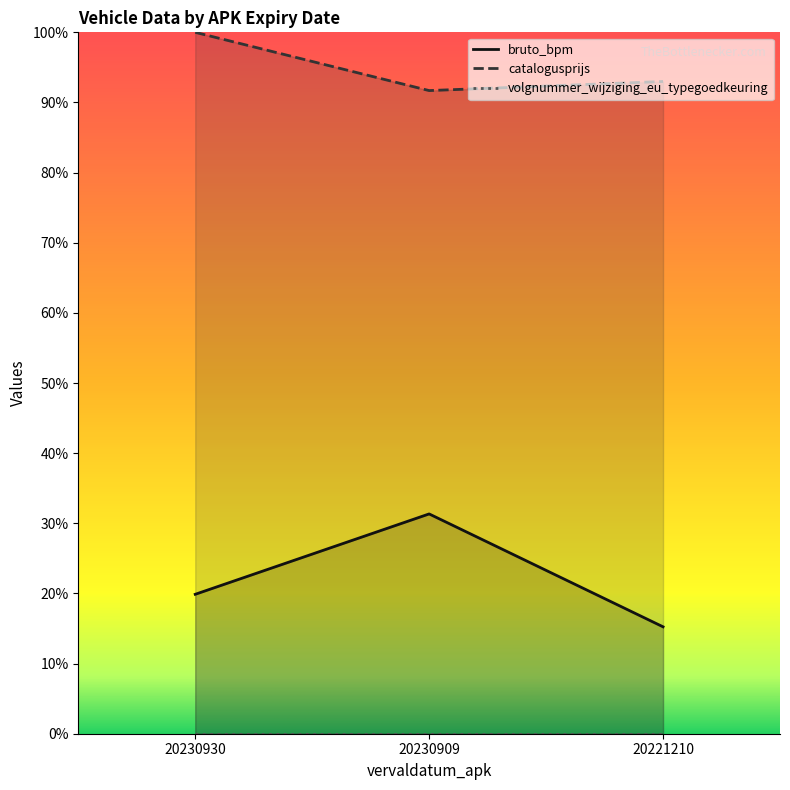

Is the value of bruto_bpm at 20230909 greater than the value of catalogusprijs at 20230909?

No